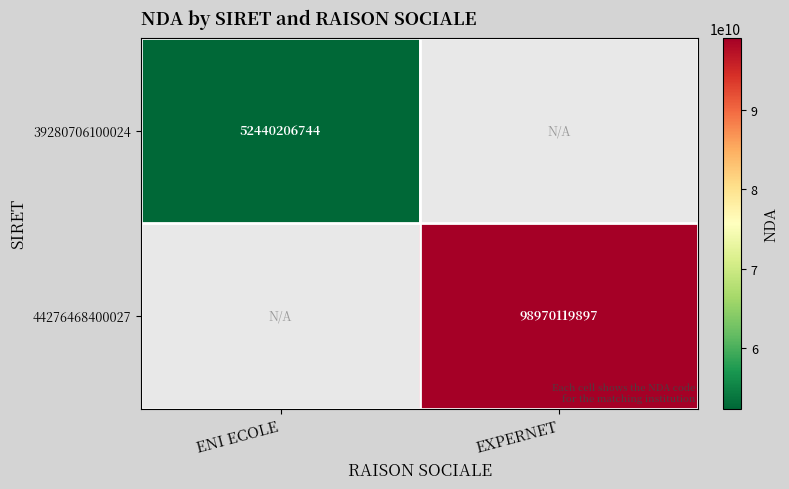

Is it true that 44276468400027 equals 132528842586 at EXPERNET?

False